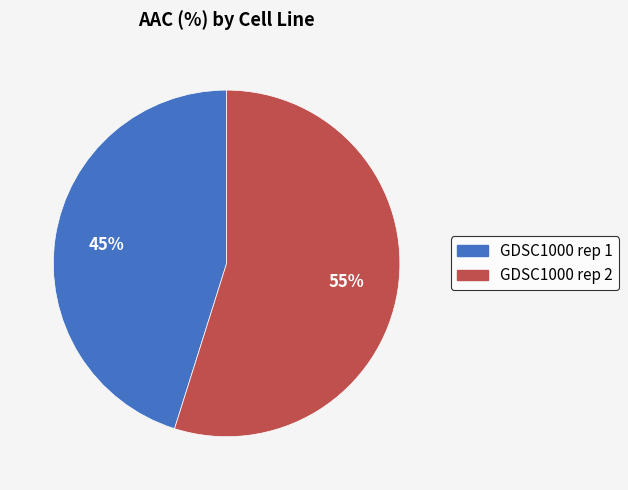

How many slices are in this pie chart?

2